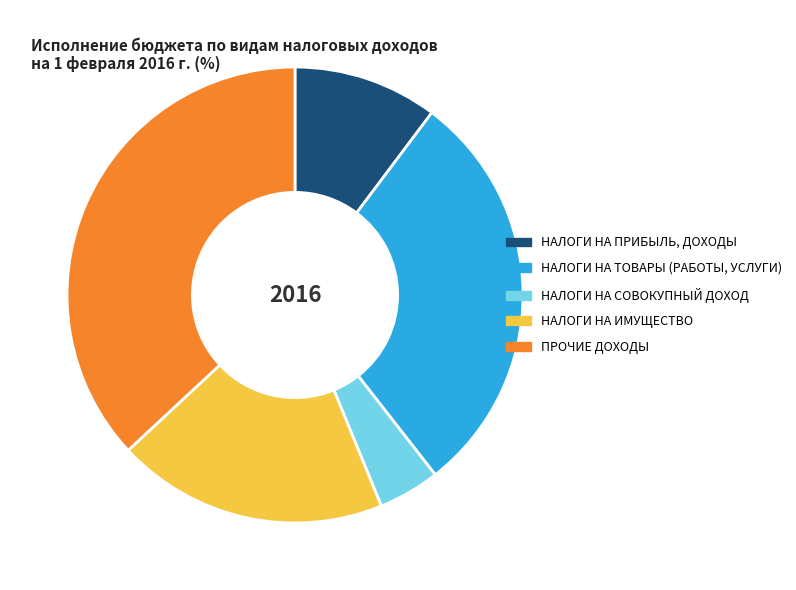

How many segments does this pie chart have?

5